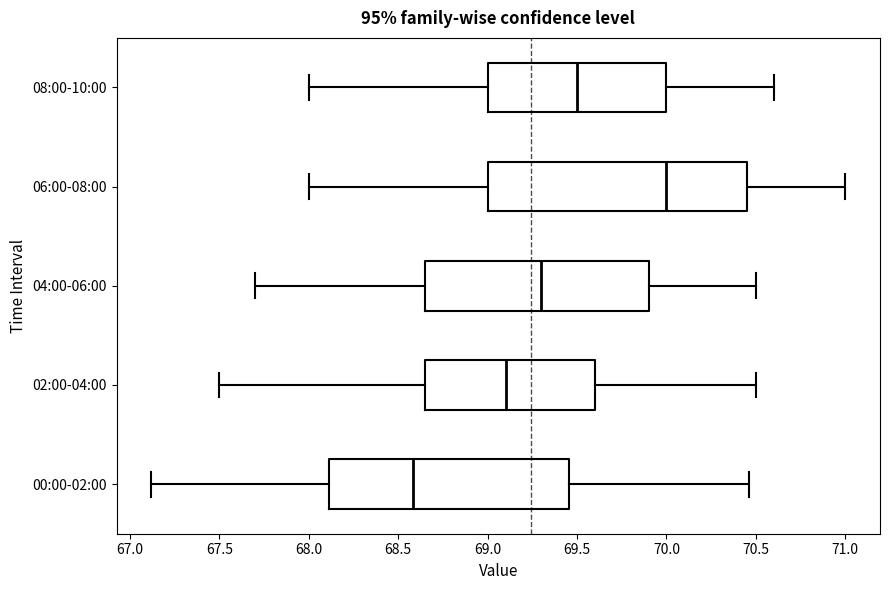

Reading bottom to top, transcribe this box plot: for each box, give where its median line is, the range the box spans, and where its two whiskers end, as read against the x-axis. The values are not printed on the chart, so give them approximately, as read against the axis.

00:00-02:00: median 68.60, box 68.10 to 69.45, whiskers 67.10 to 70.45
02:00-04:00: median 69.10, box 68.65 to 69.60, whiskers 67.50 to 70.50
04:00-06:00: median 69.30, box 68.65 to 69.90, whiskers 67.70 to 70.50
06:00-08:00: median 70.00, box 69.00 to 70.45, whiskers 68.00 to 71.00
08:00-10:00: median 69.50, box 69.00 to 70.00, whiskers 68.00 to 70.60